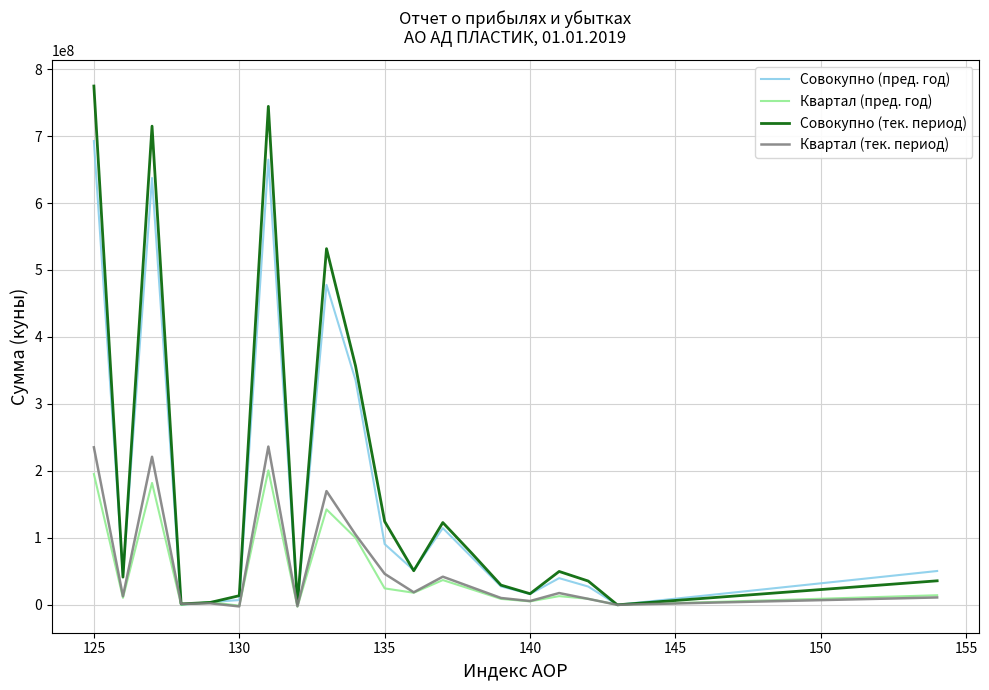

Which series has the largest range (max minus min)?

Совокупно (тек. период)